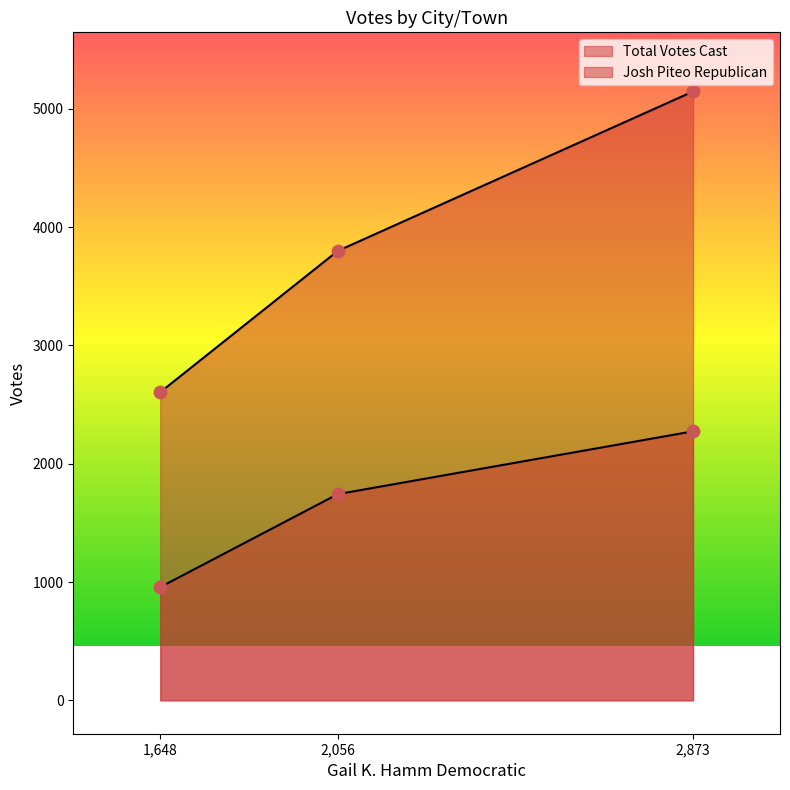

Which series reaches the maximum Y coordinate?

Total Votes Cast